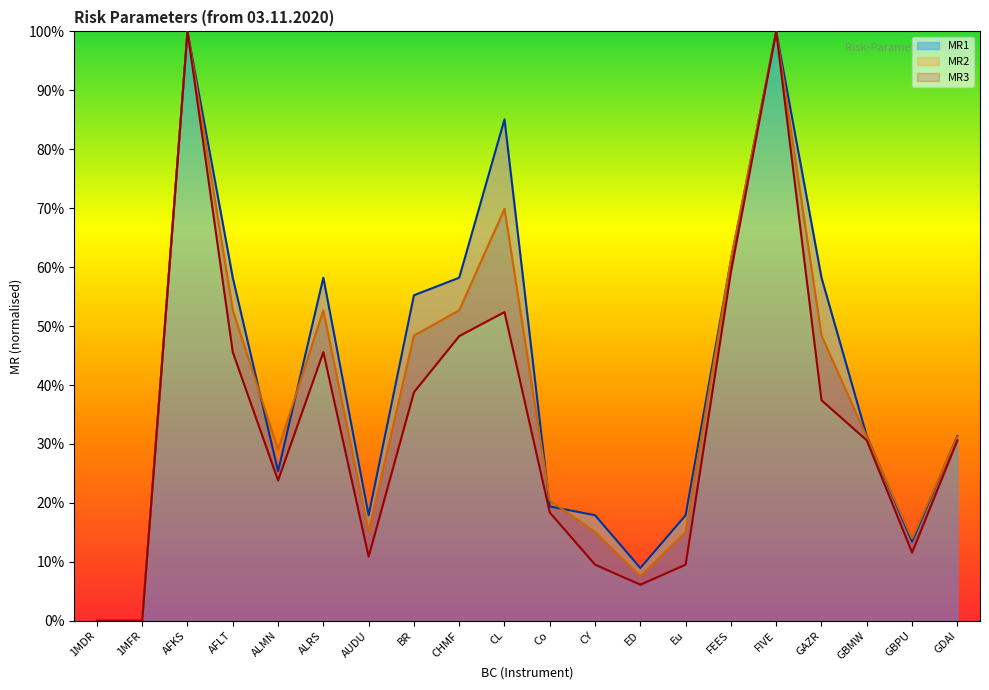

What is the difference between the second highest and minimum values in the MR2 series?

1.0